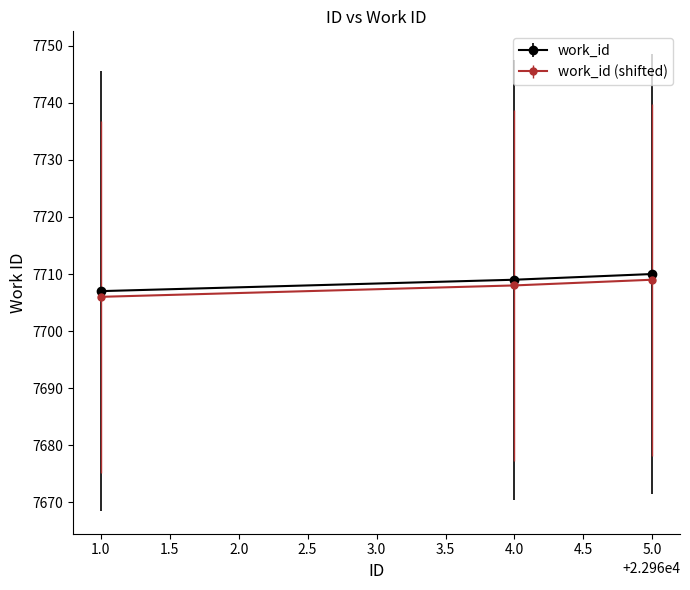

At which category does the chart reach its peak across all series?

5.0